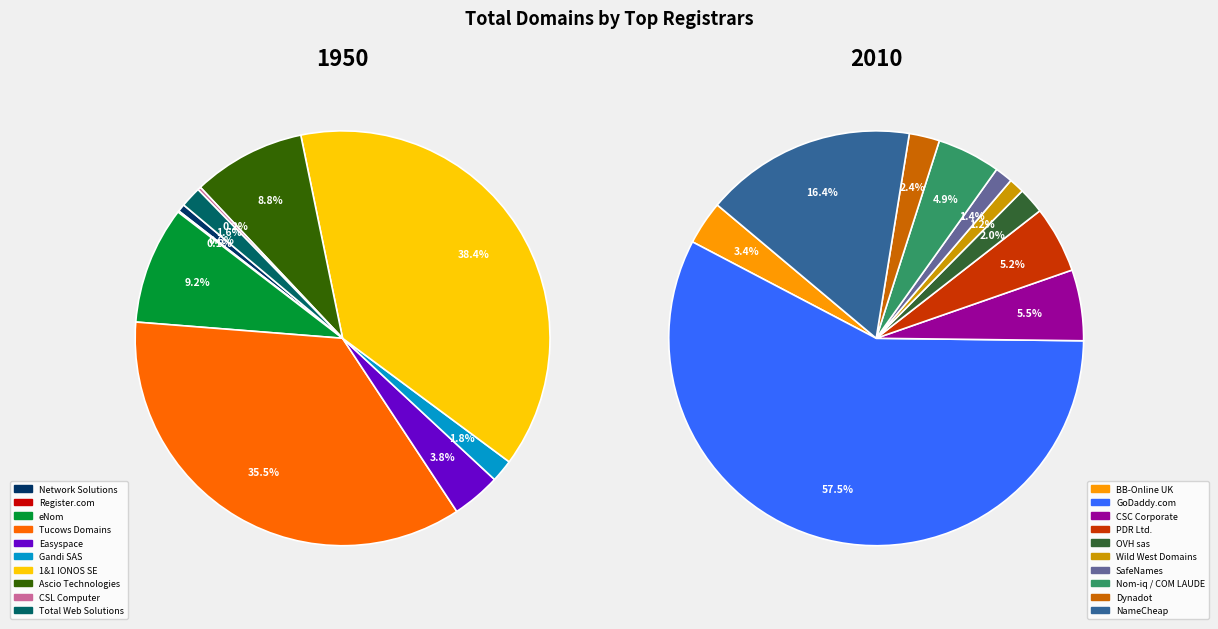

What is the smallest slice in the pie chart?

Register.com